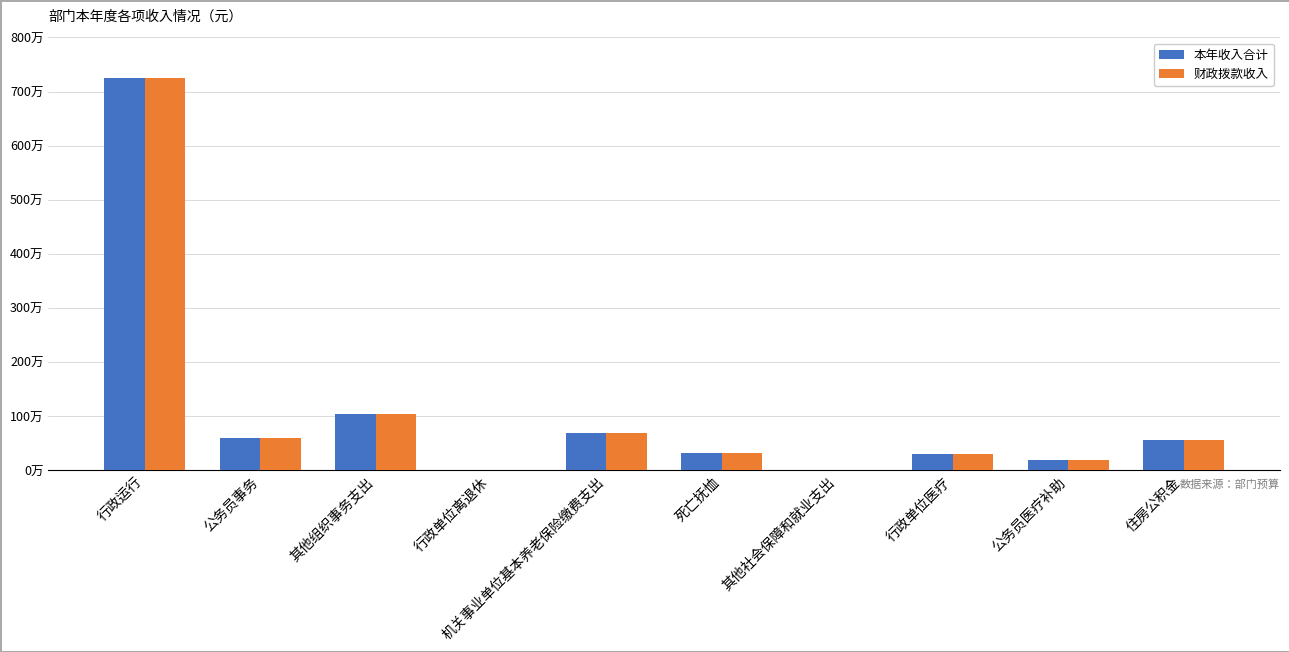

At which label is 本年收入合计 closest to 3627629?

其他组织事务支出